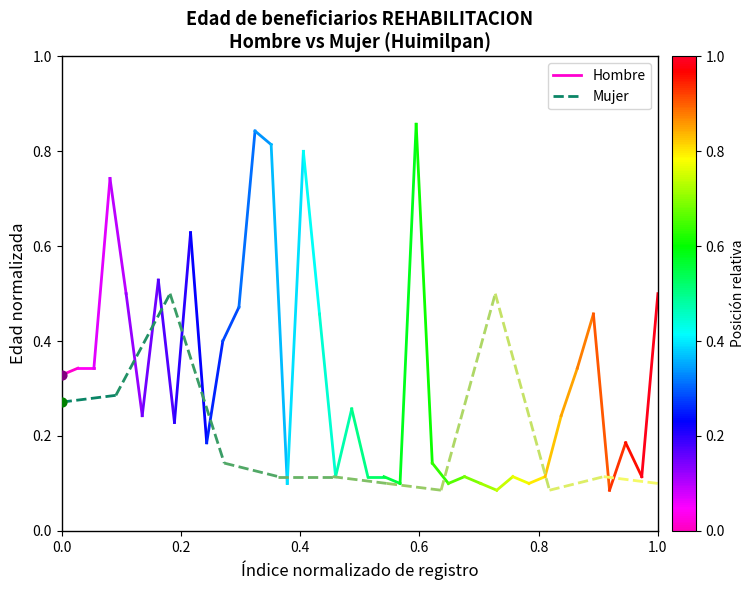

What is the total value across all series at 0.0?

0.6